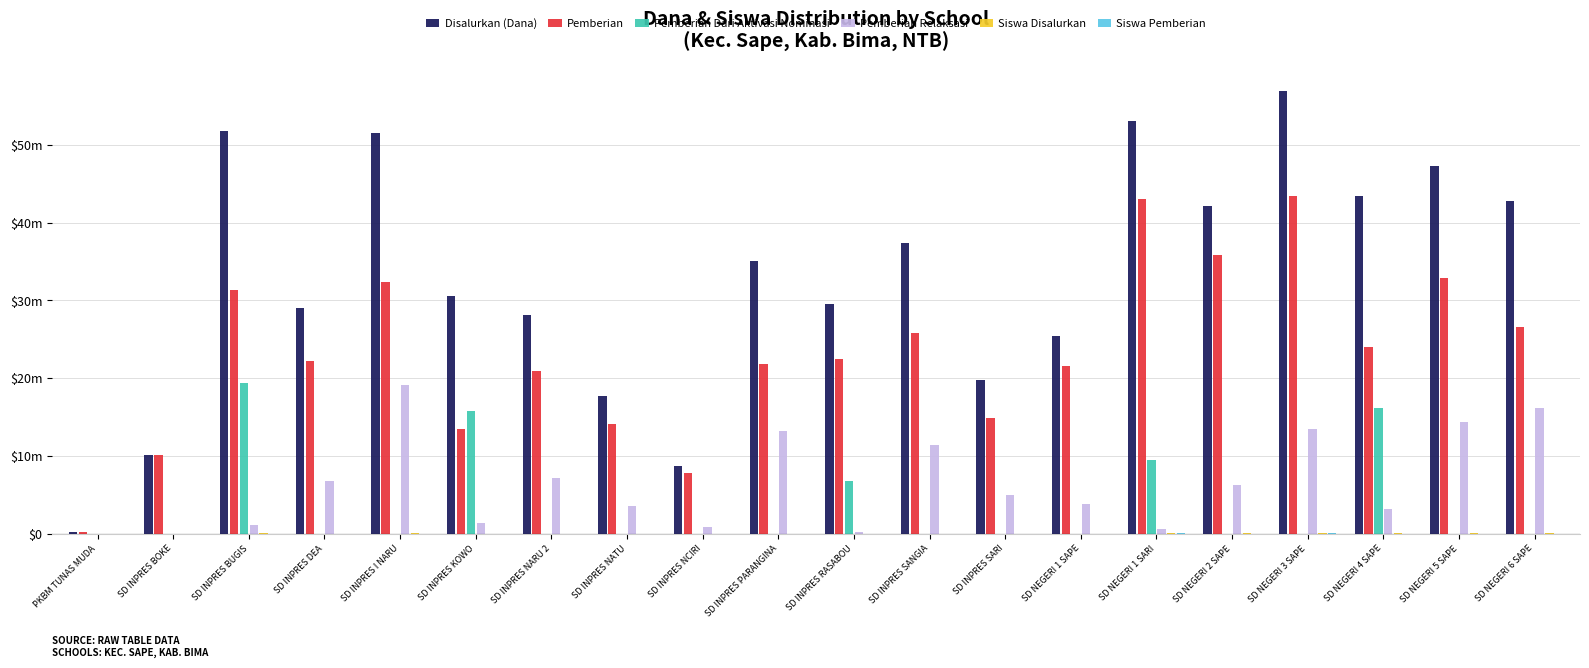

Does the chart contain stacked bars?

No